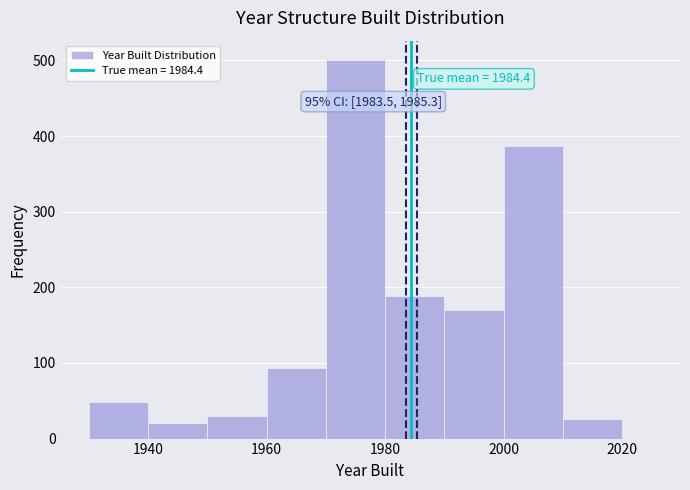

Around what value on the x-axis is the tallest bar? Give the approximate position of its centre, as read against the axis.

1976